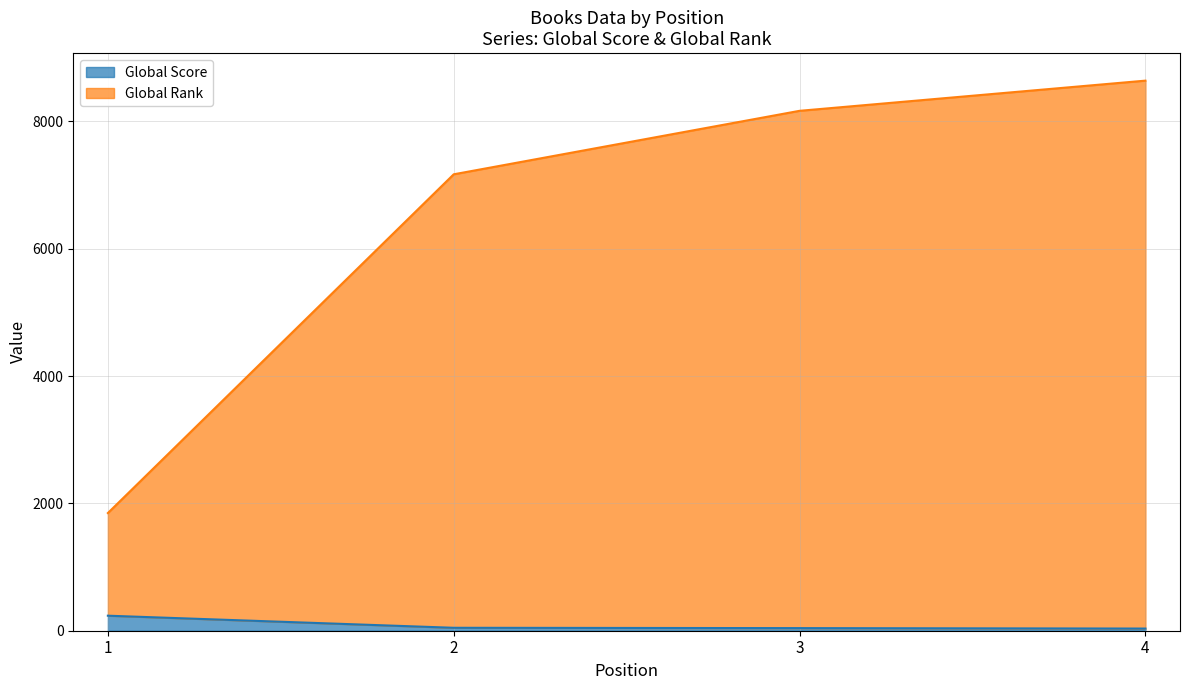

True or false: Global Rank and Global Score intersect in this chart.

False